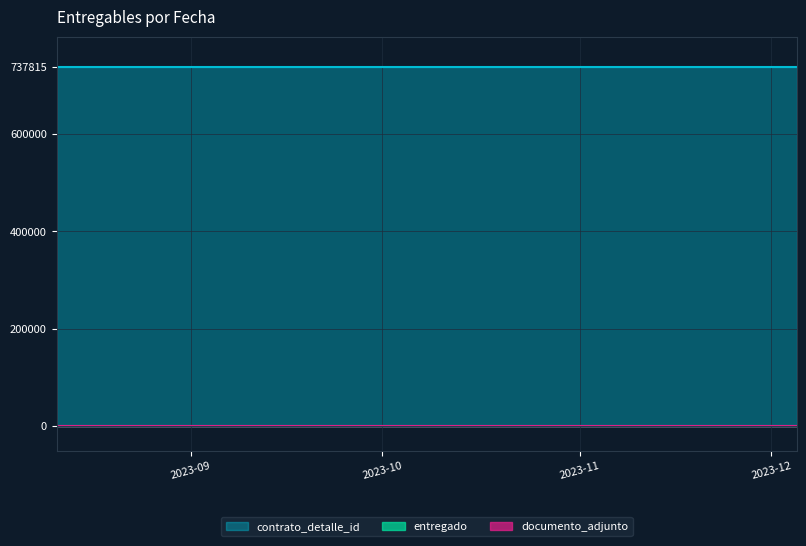

At which category is the sum across all series the highest?

2023-08-11